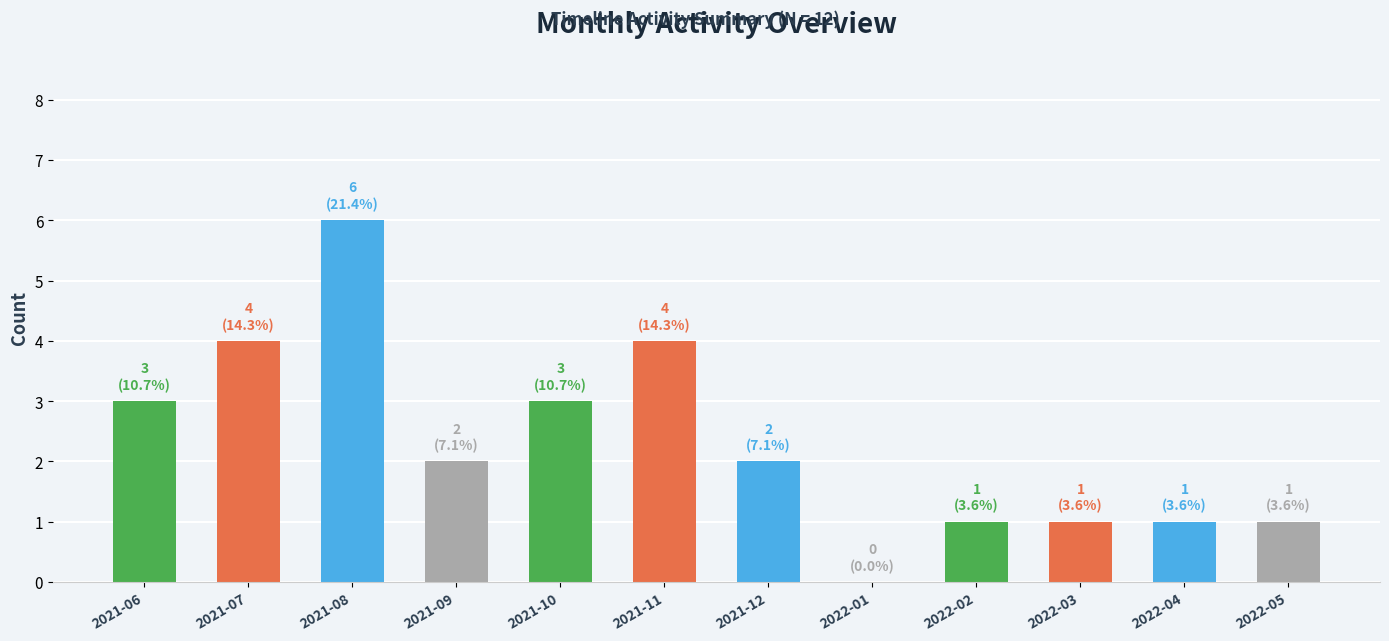

Reading left to right, transcribe all the data shown in this chart.

3	4	6	2	3	4	2	0	1	1	1	1